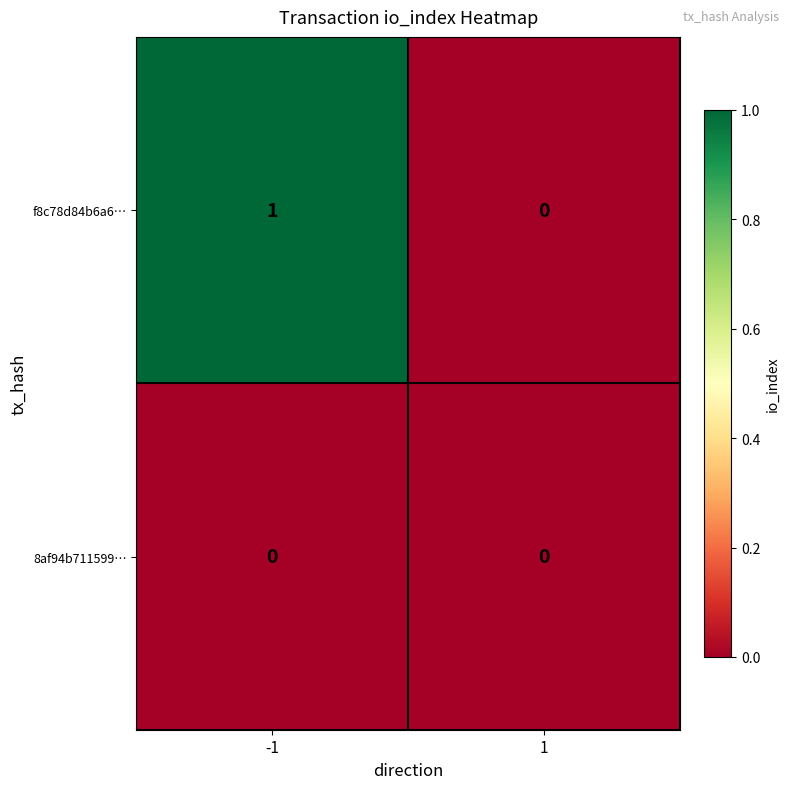

List the series in order of their overall mean, lowest first.

8af94b711599…, f8c78d84b6a6…